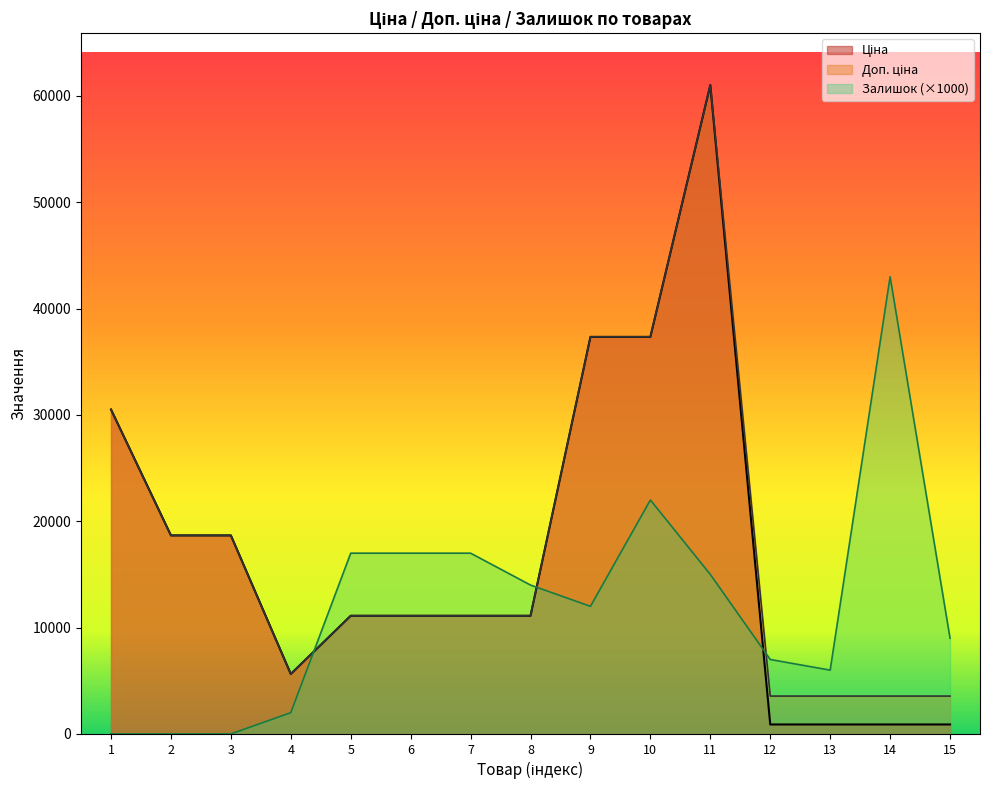

What is the difference between the maximum and minimum values in the Доп. ціна series?

57465.0